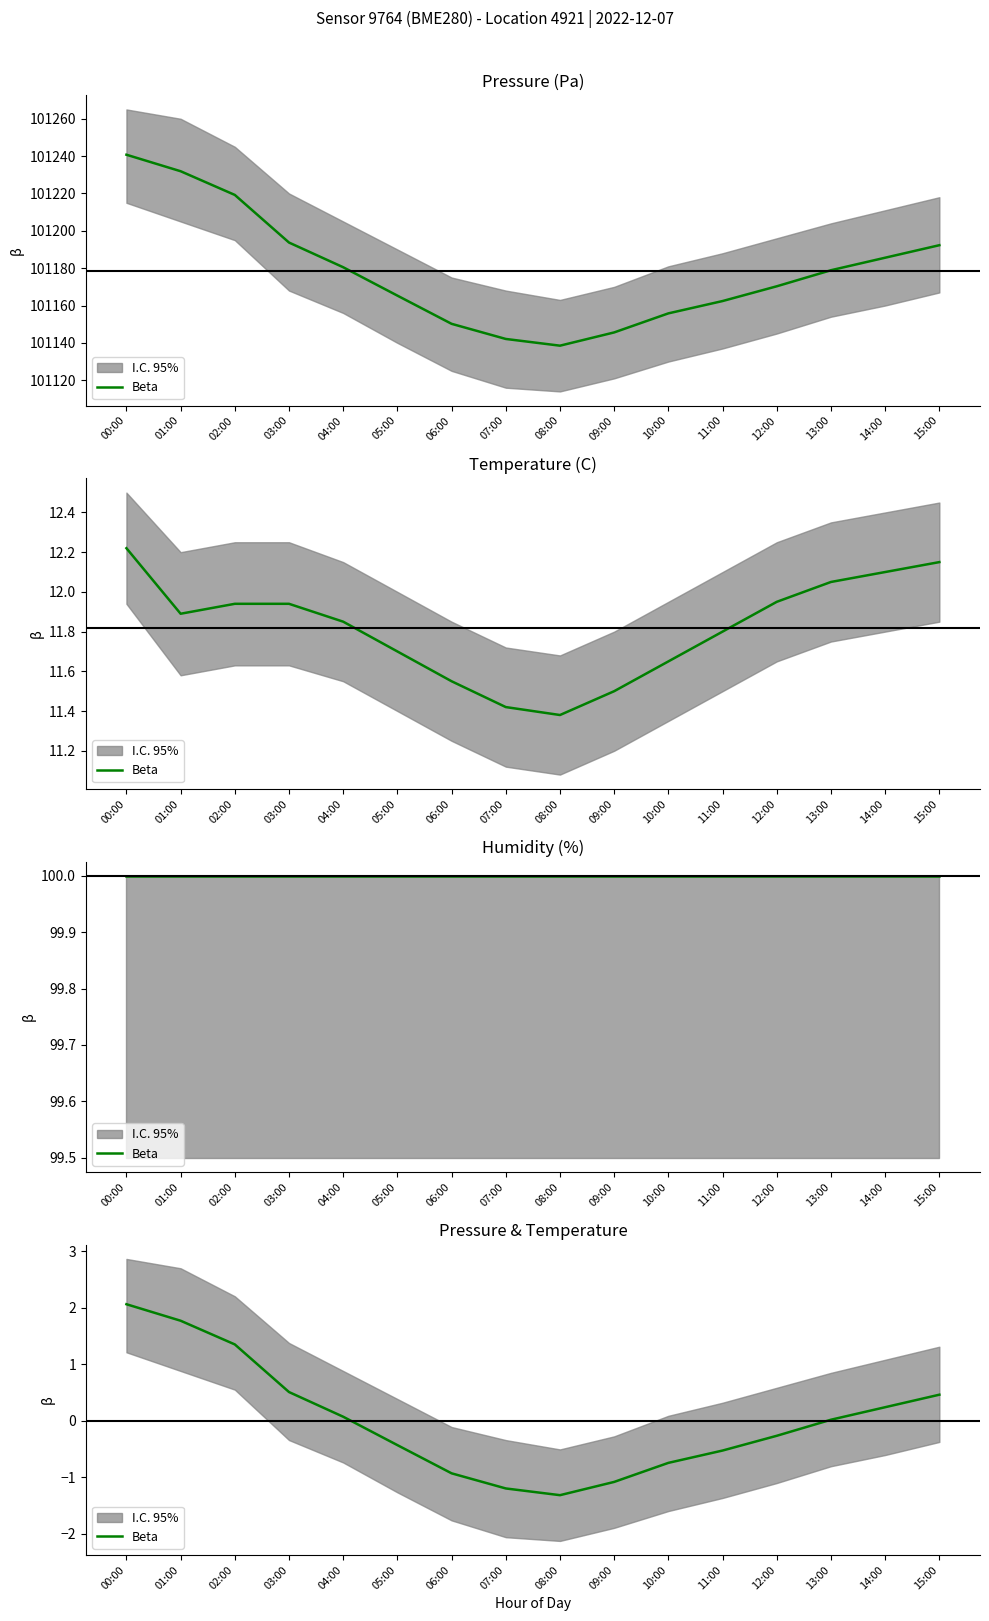

What is the change in value from 08:00 to 14:00?

+1.6